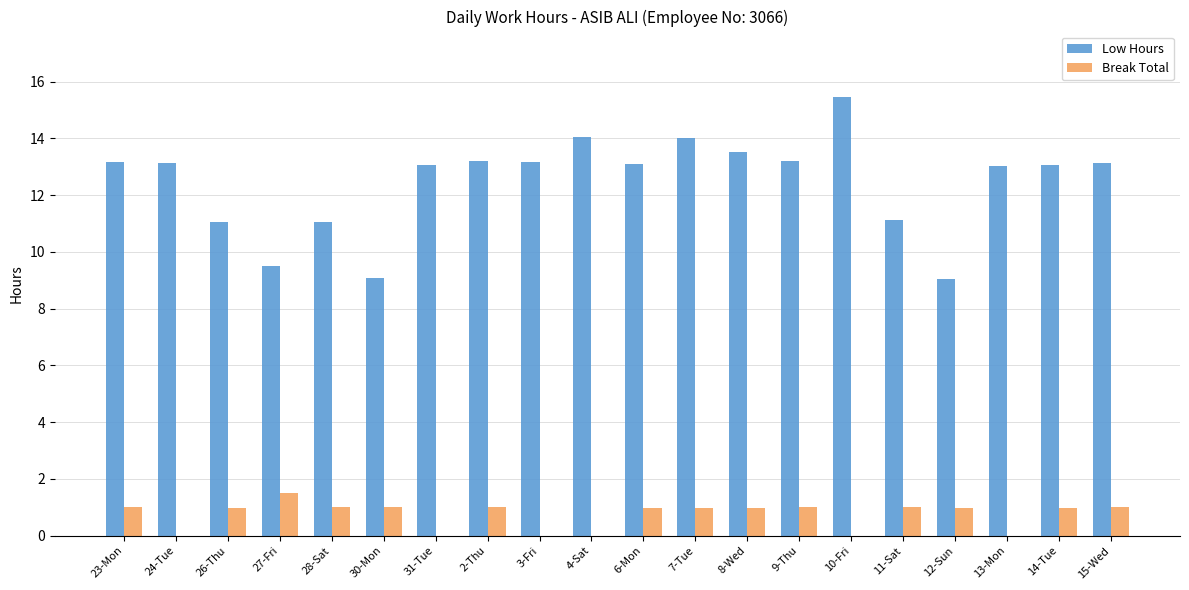

Which series changed the most between 8-Wed and 12-Sun?

Low Hours